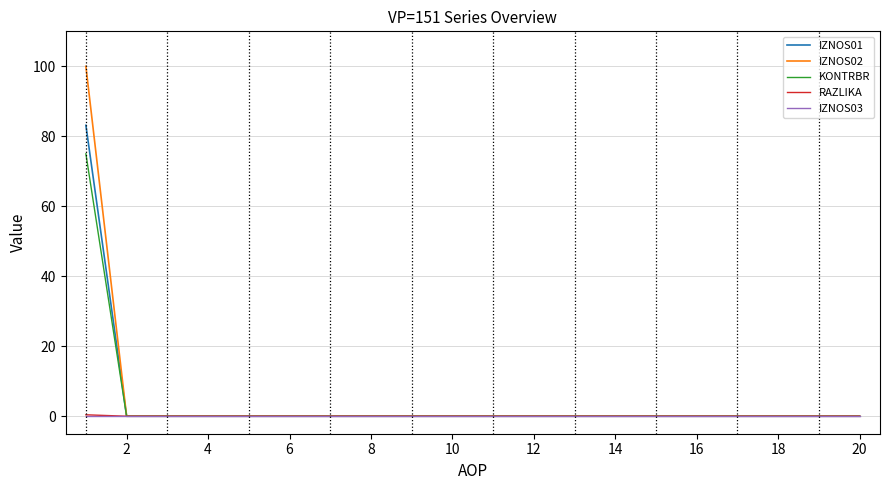

Which series has the largest range (max minus min)?

IZNOS02